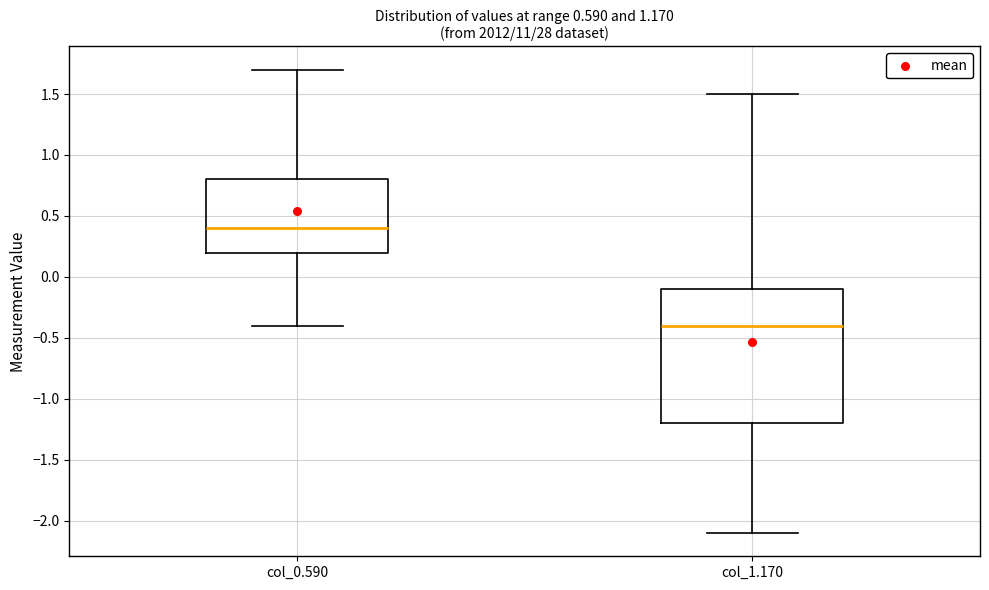

Which box is the tallest, from its lower edge to its upper edge?

col_1.170